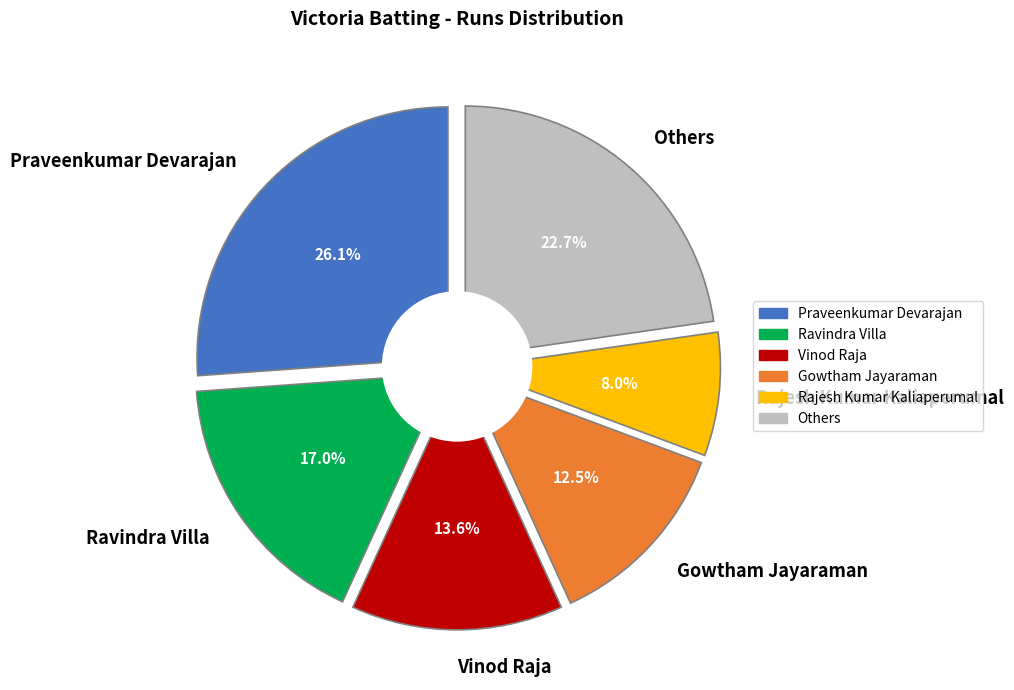

What percentage is the Gowtham Jayaraman slice, to the nearest percent?

12%